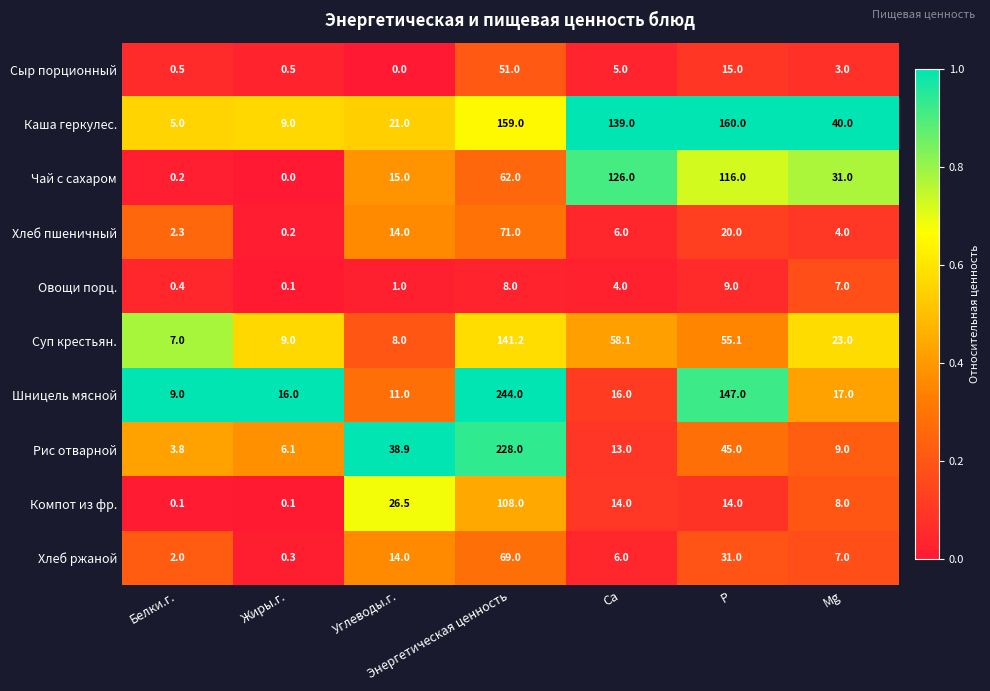

True or false: Компот из фр. has a value of 108.0 at Энергетическая ценность.

True